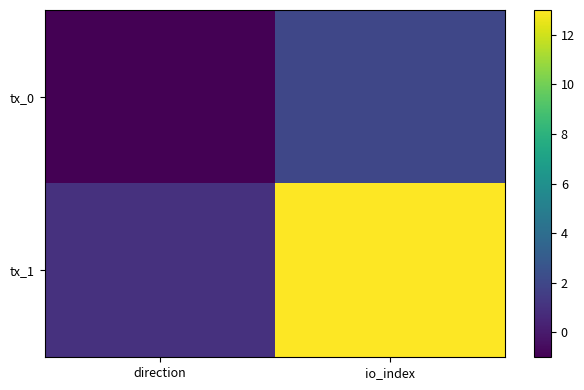

What is the smallest value displayed?

-1